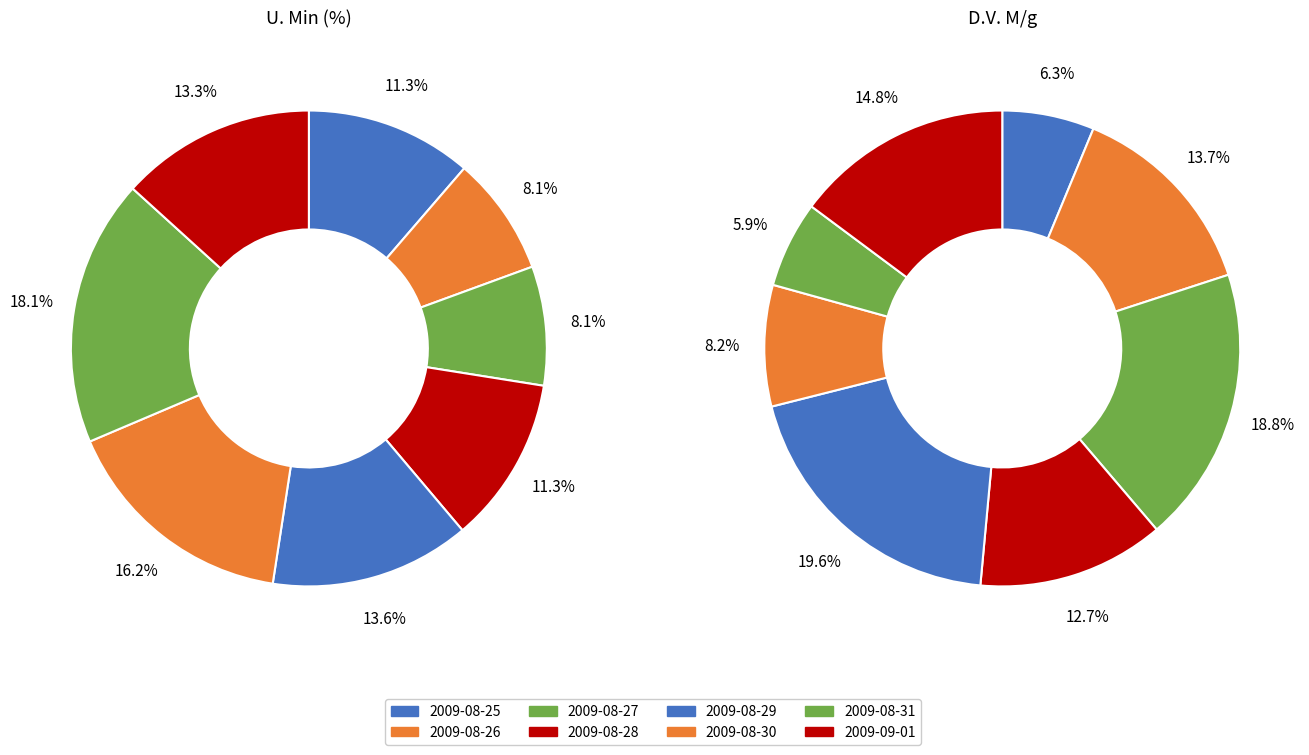

What is the total percentage of 2009-08-30 and 2009-08-31?

34.3%